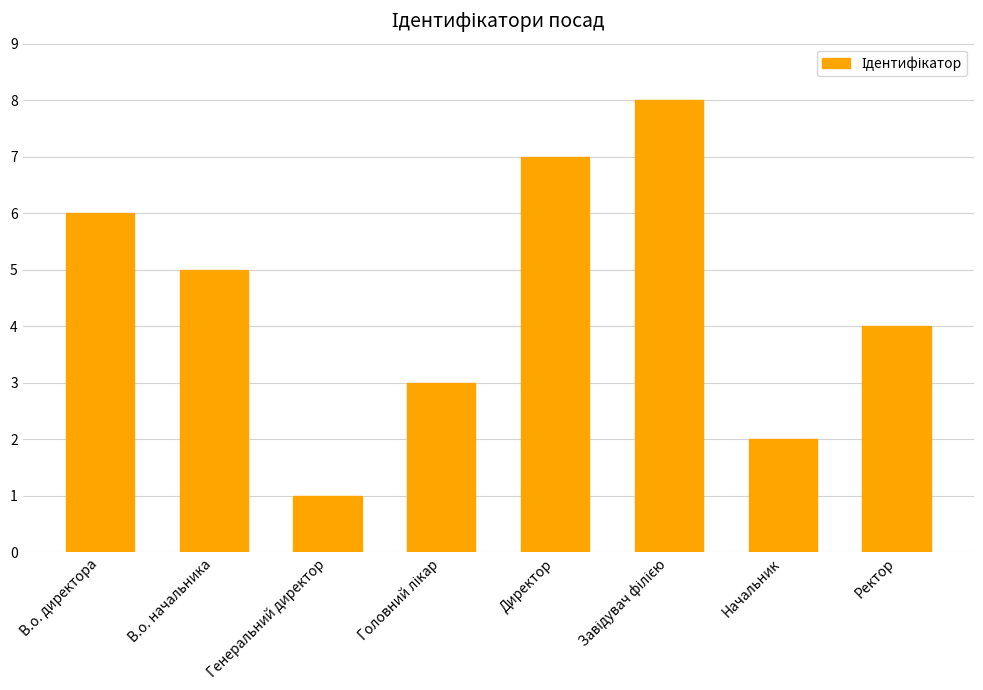

Reading right to left, transcribe all the data shown in this chart.

4	2	8	7	3	1	5	6